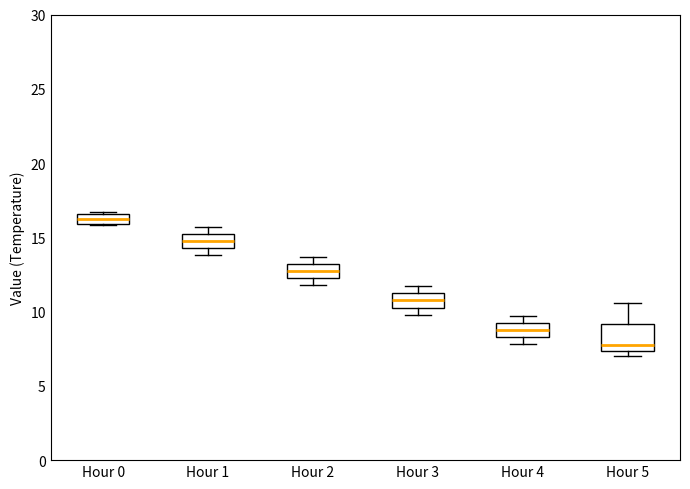

Which box's median line is the lowest?

Hour 5